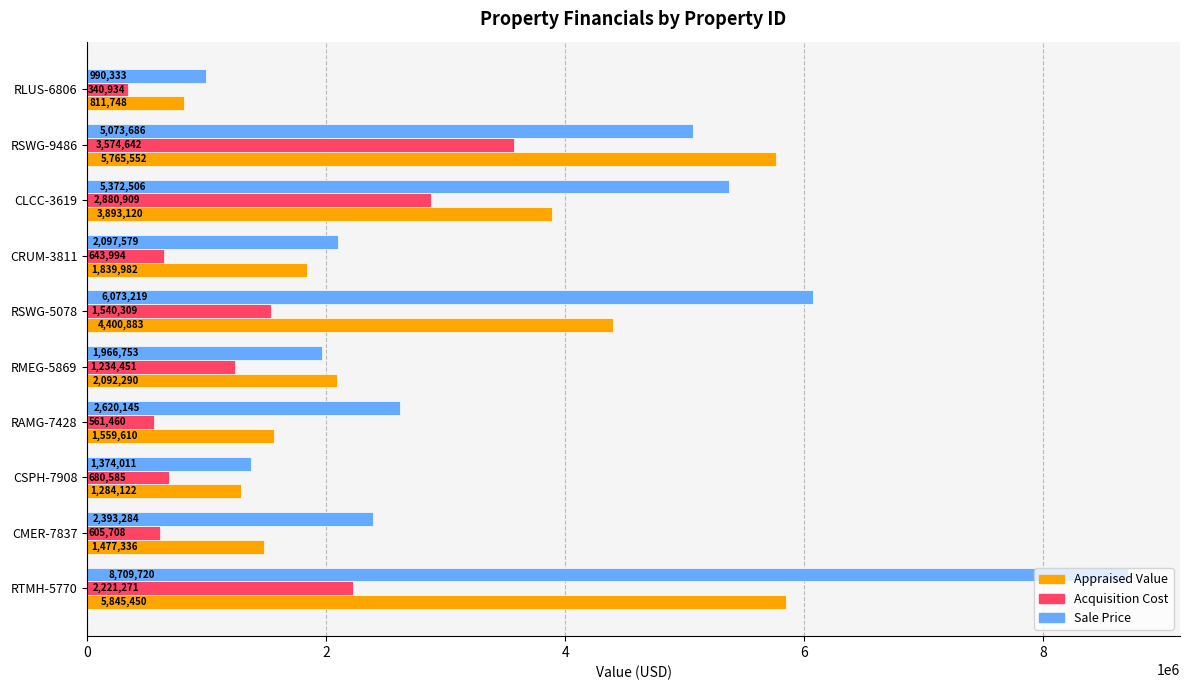

What is the highest value of the Sale Price series?

8709720.5